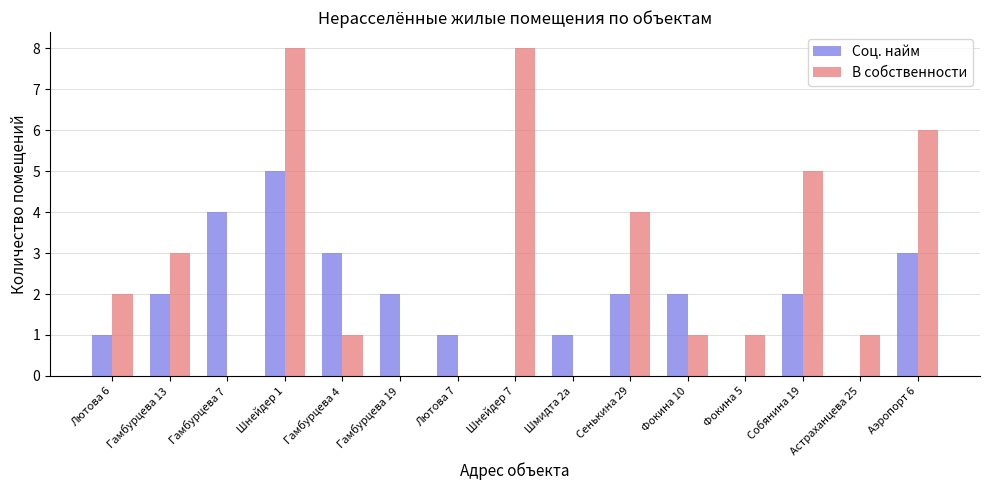

What is the sum of all В собственности values?

40